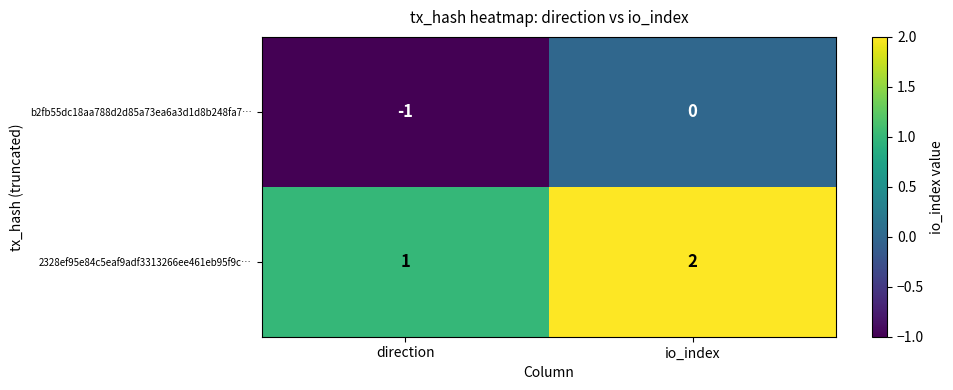

Reading left to right, list all the values displayed in this chart.

b2fb55dc18aa788d2d85a73ea6a3d1d8b248fa7…: -1	0
2328ef95e84c5eaf9adf3313266ee461eb95f9c…: 1	2